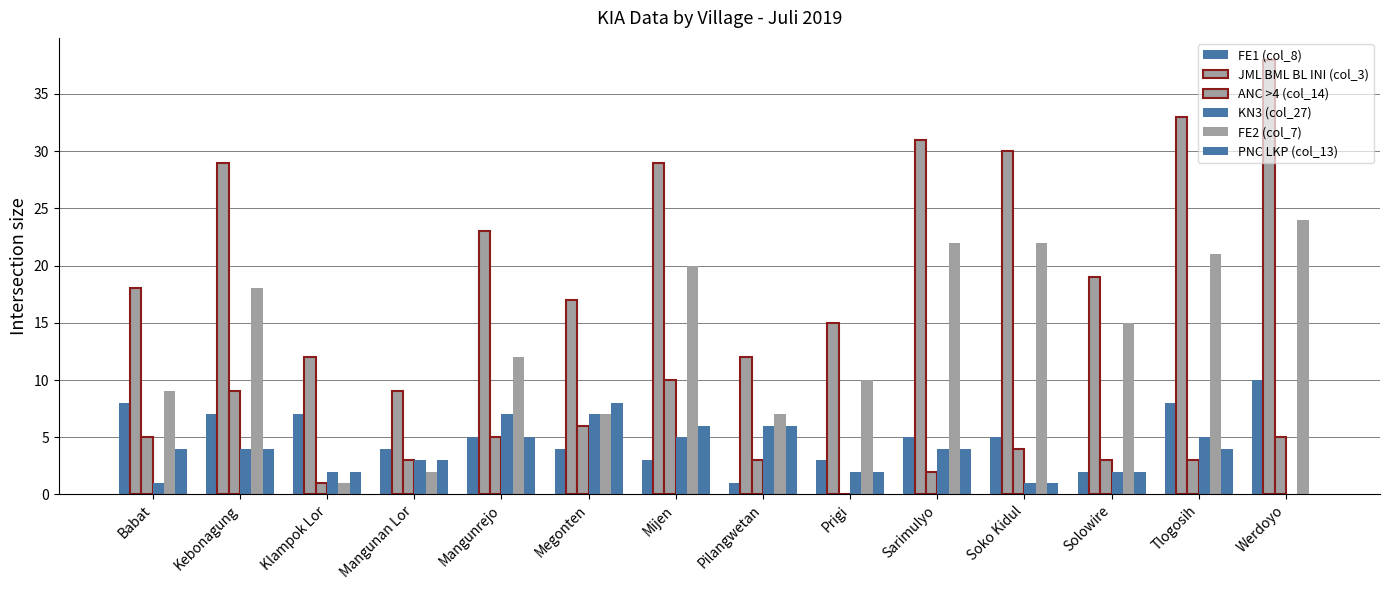

Are the bars grouped side by side (vs. stacked)?

Yes